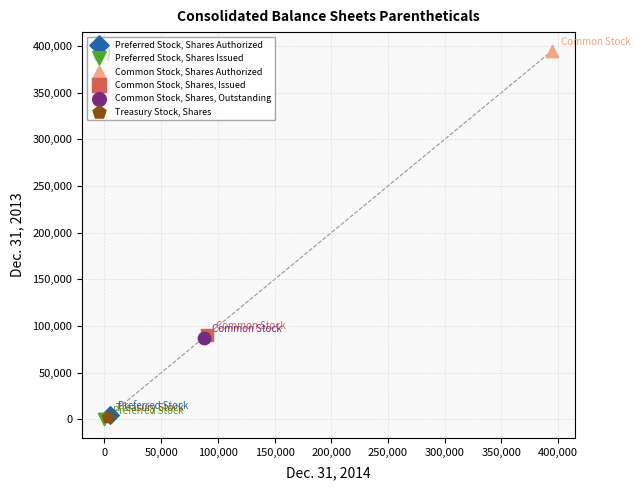

Which series contains the highest Y value?

Common Stock, Shares Authorized